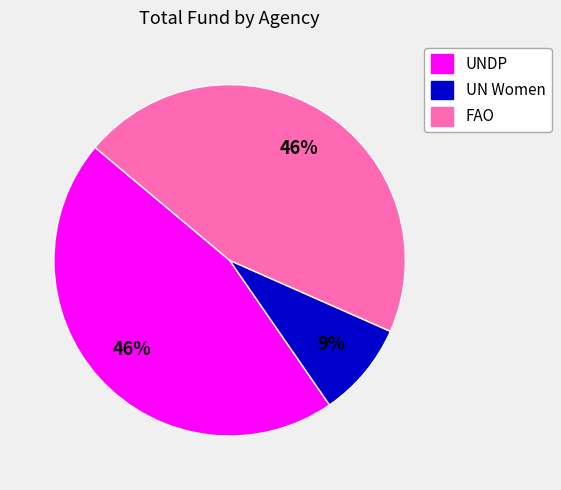

Does any single category account for the majority?

No